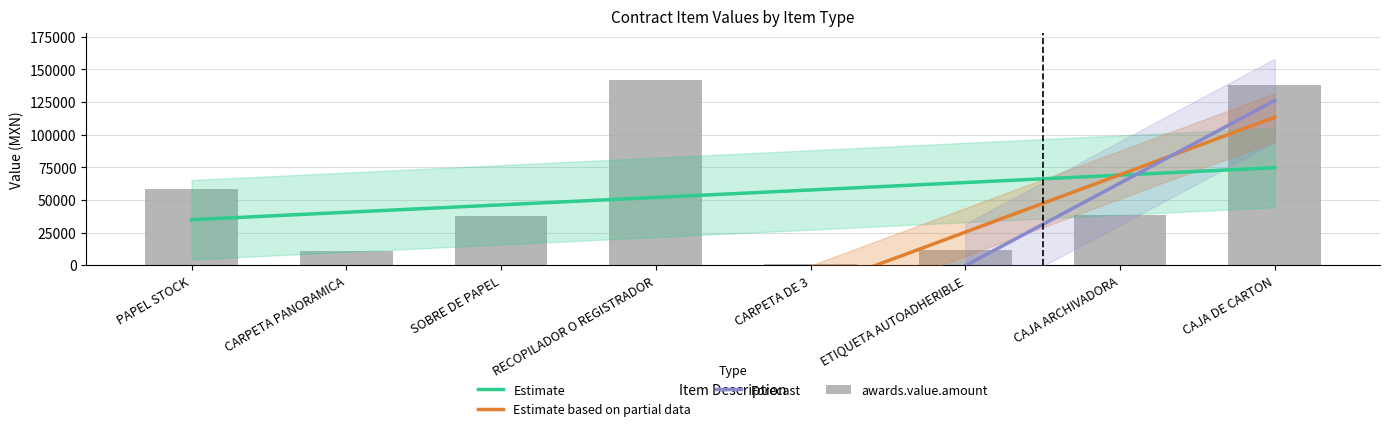

Is it true that contracts.items.valueMxIMSS equals 17786.0 at CAJA ARCHIVADORA?

False